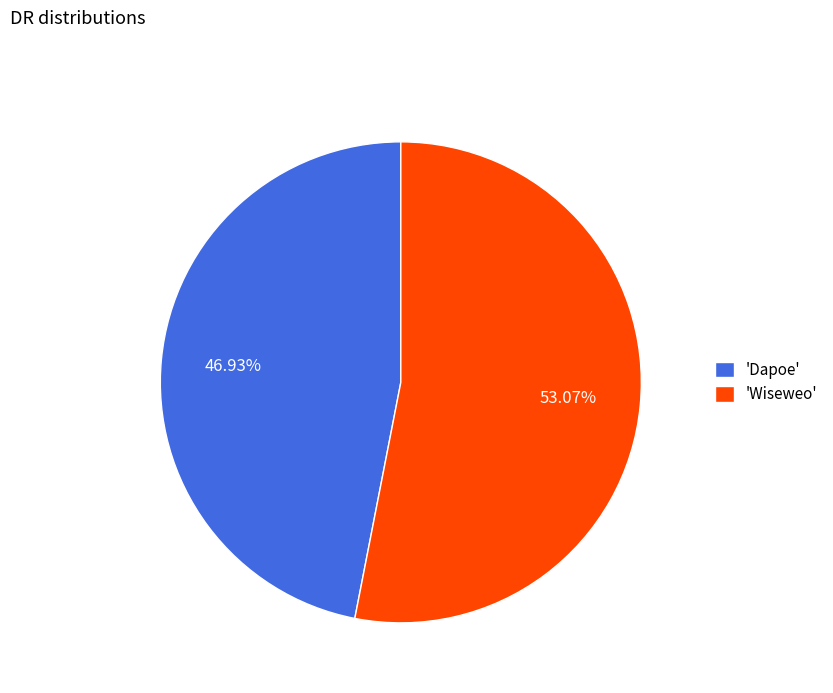

Between 'Wiseweo' and 'Dapoe', which is larger?

'Wiseweo'